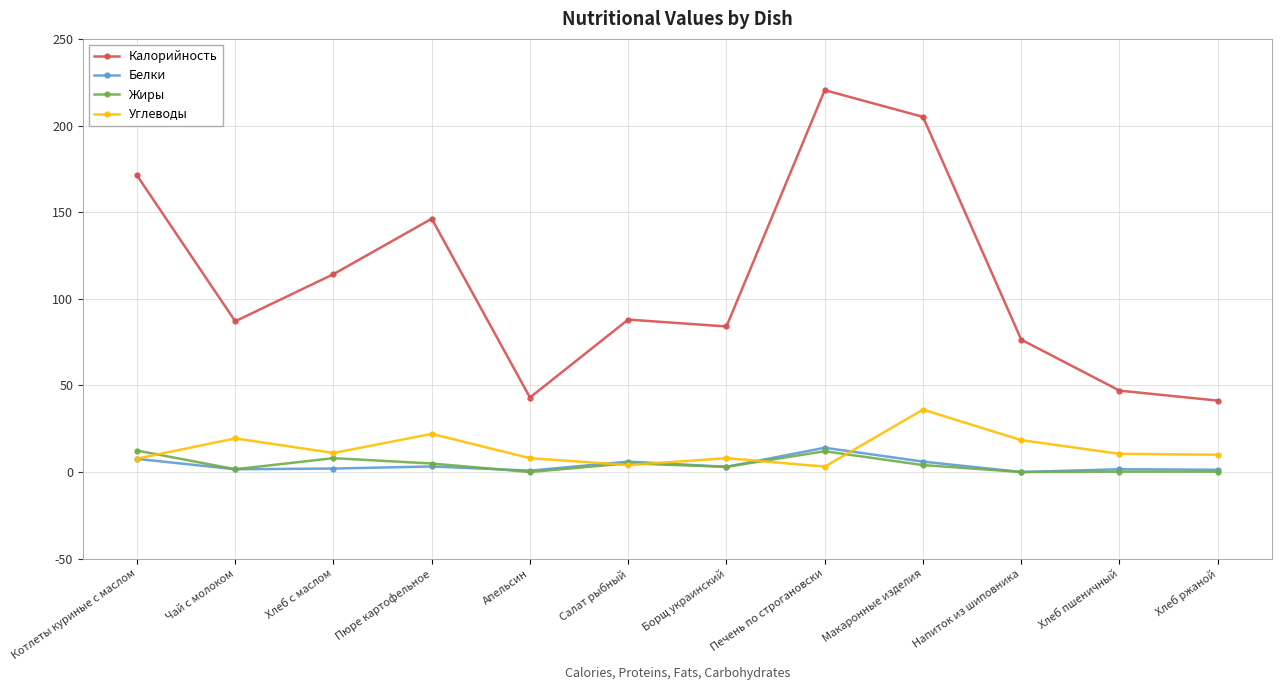

True or false: Белки has a value of 1.6 at Чай с молоком.

True